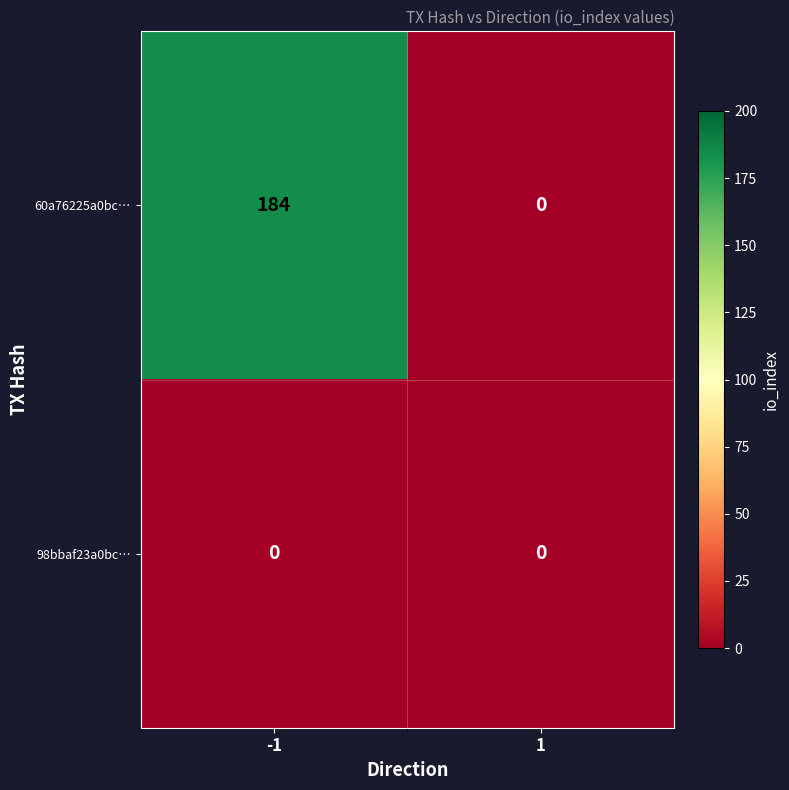

List the series in order of their peak value, highest first.

60a76225a0bc…, 98bbaf23a0bc…